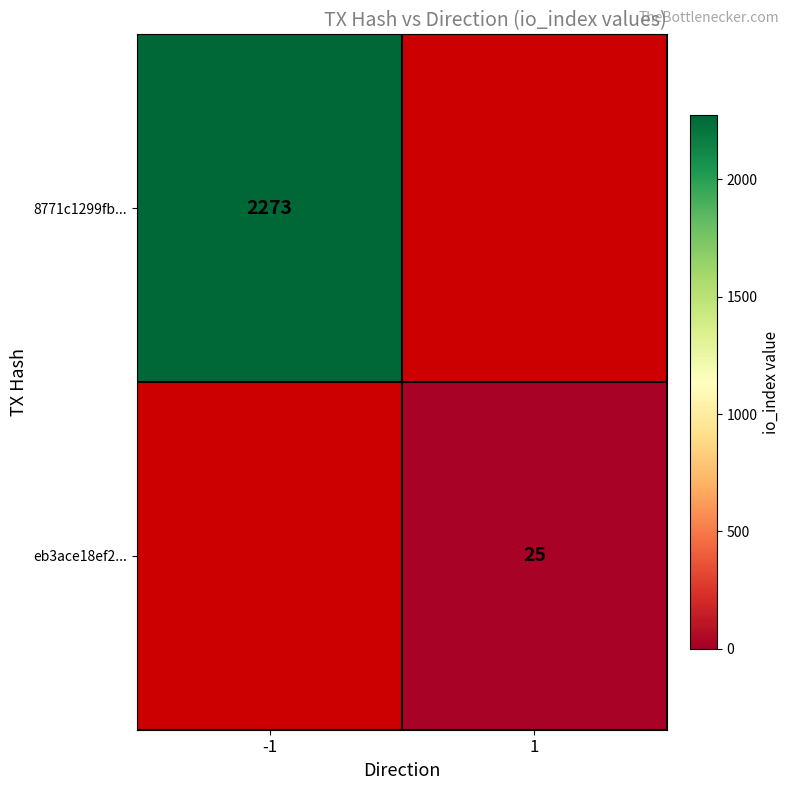

The value of 8771c1299fb... at -1 is 2273. True or false?

True